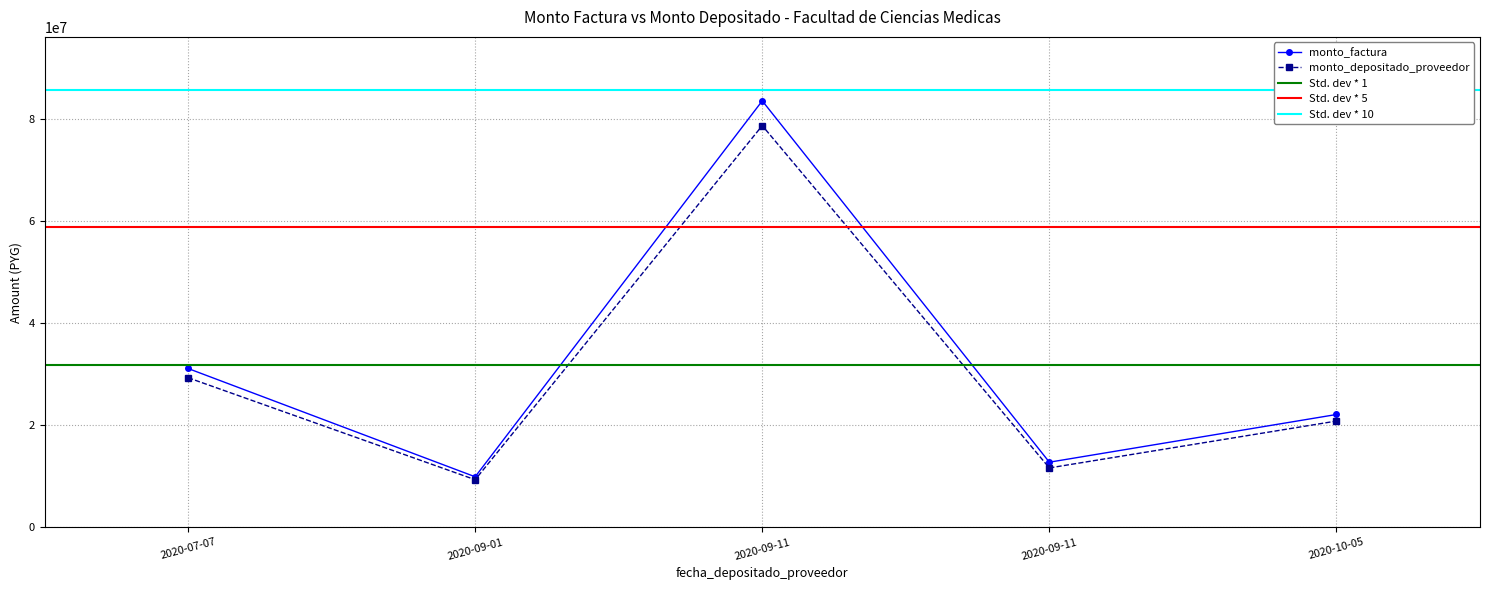

Reading left to right, list all the values displayed in this chart.

monto_factura: 31130000	9900000	83600000	12760000	22110000
monto_depositado_proveedor: 29322196	9325080	78745120	11636192	20826012